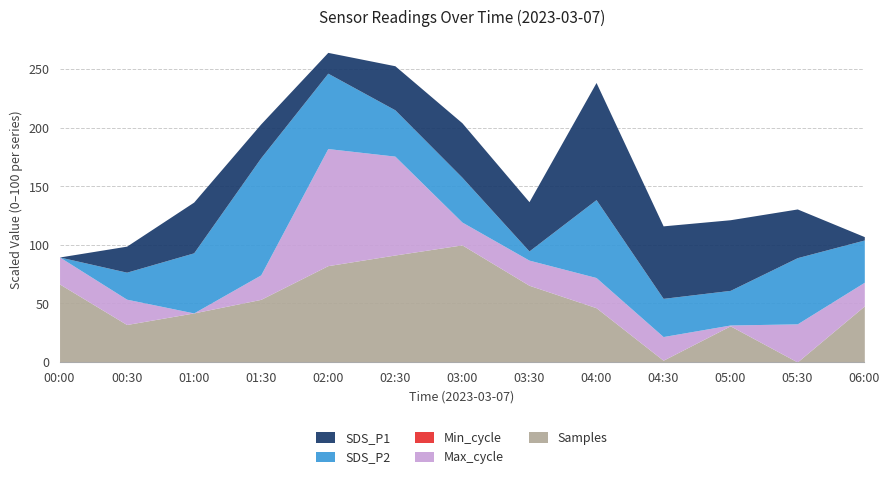

What is the total value across all series at 00:30?

98.9